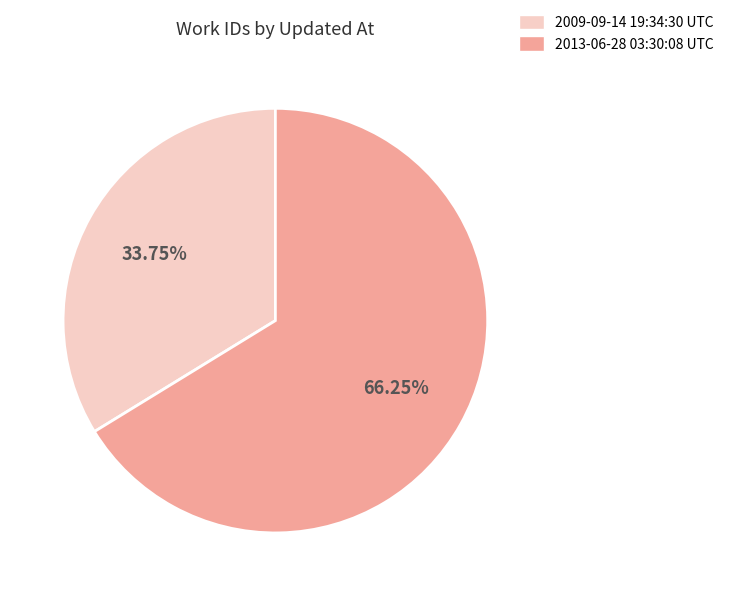

Does 2009-09-14 19:34:30 UTC account for over 50% of the chart?

No